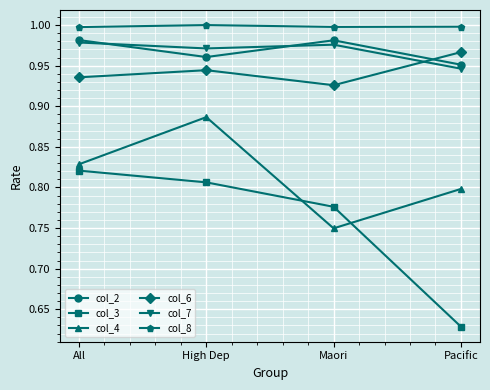

What is the label of the 3rd point from the right?

High Dep